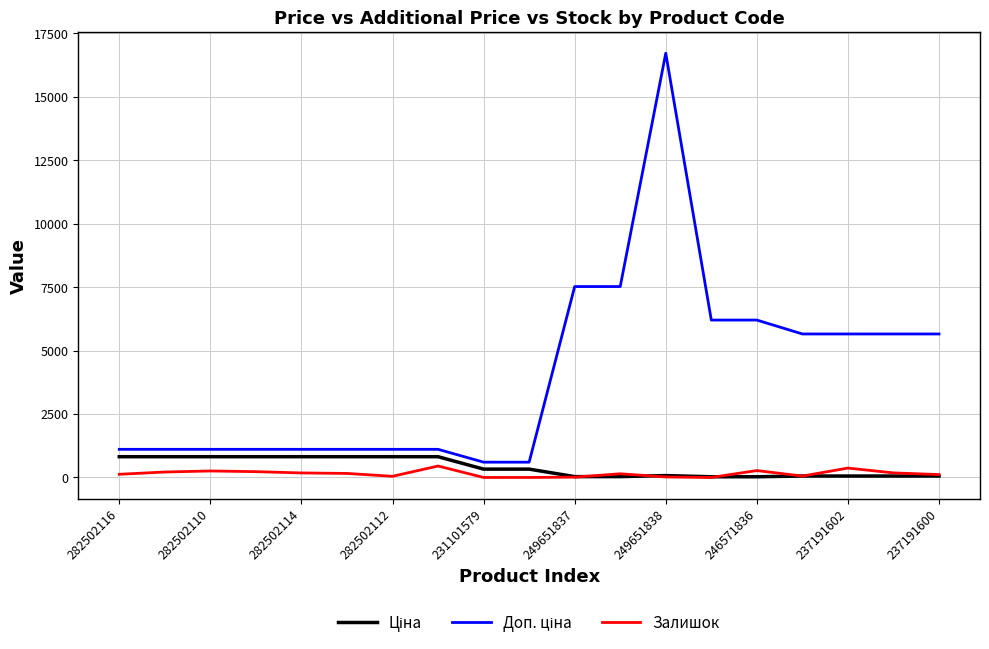

What is the greatest value displayed?

16722.0